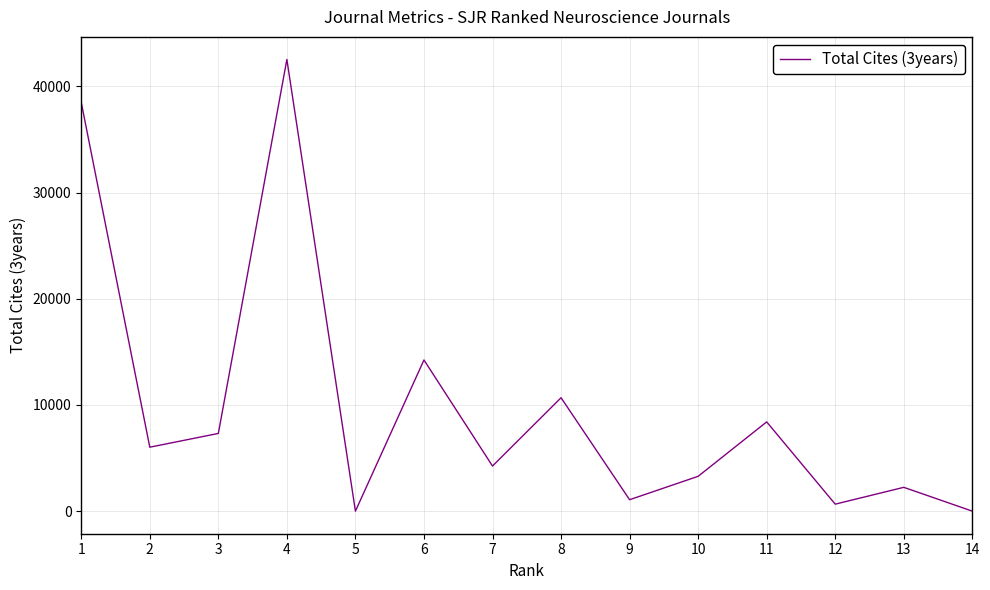

How many categories are shown in the chart?

14